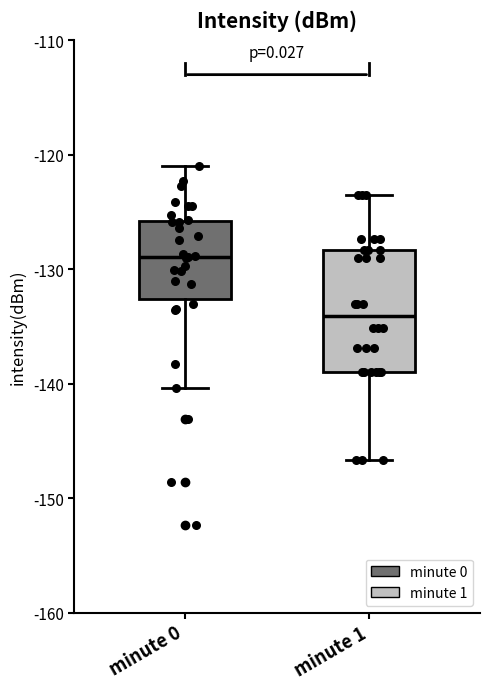

Which box's median line is the highest?

minute 0